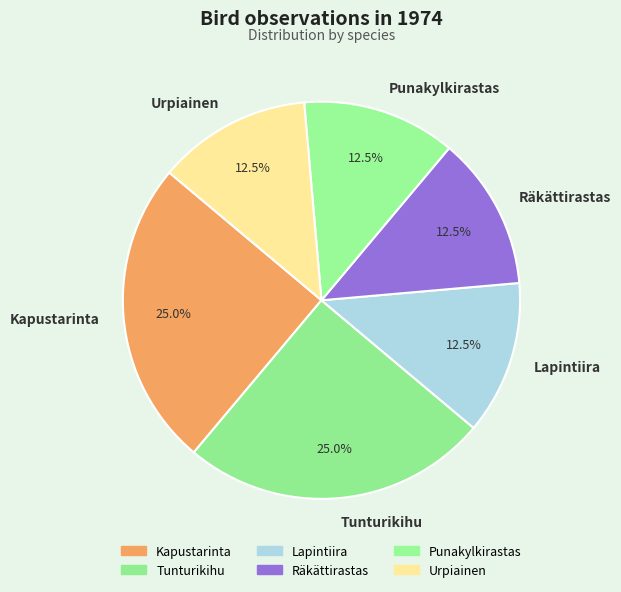

What portion of the pie excludes Kapustarinta?

75.0%